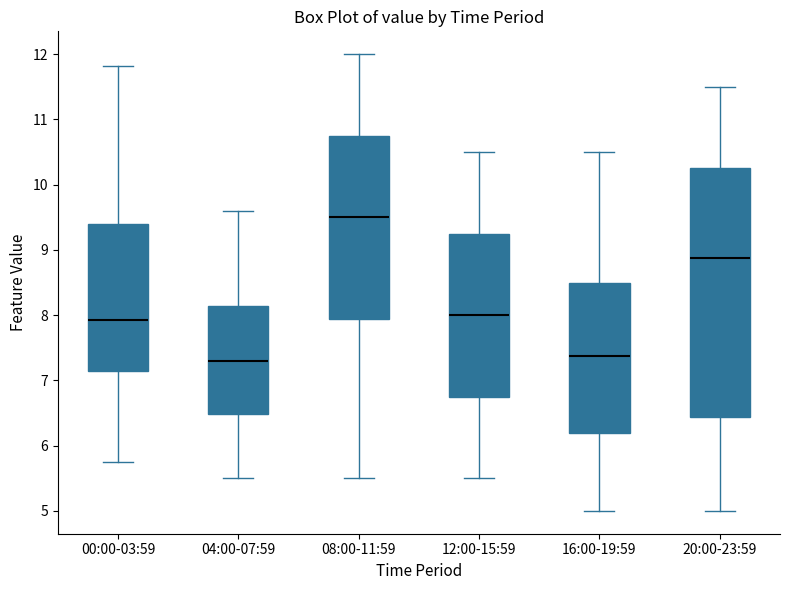

Which box's median line is the highest?

08:00-11:59